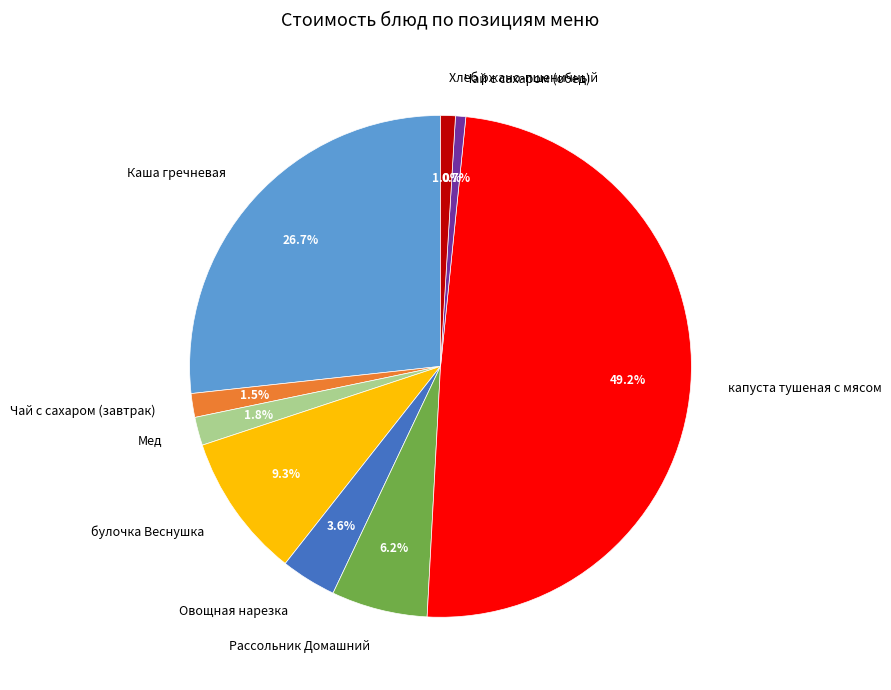

What percentage is the Каша гречневая slice, to the nearest percent?

27%